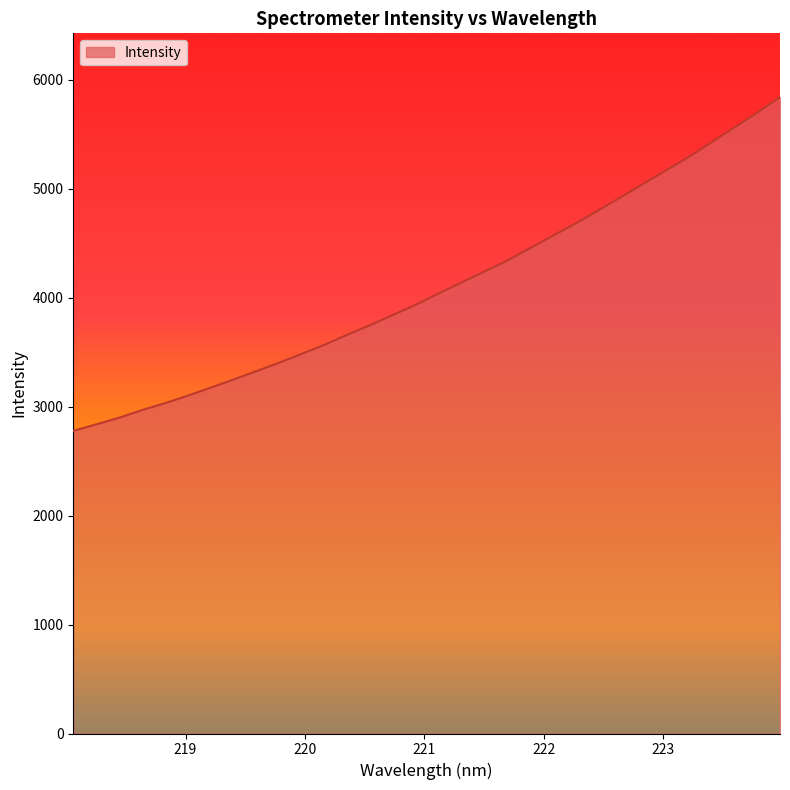

What is the sum of all values?

131160.7